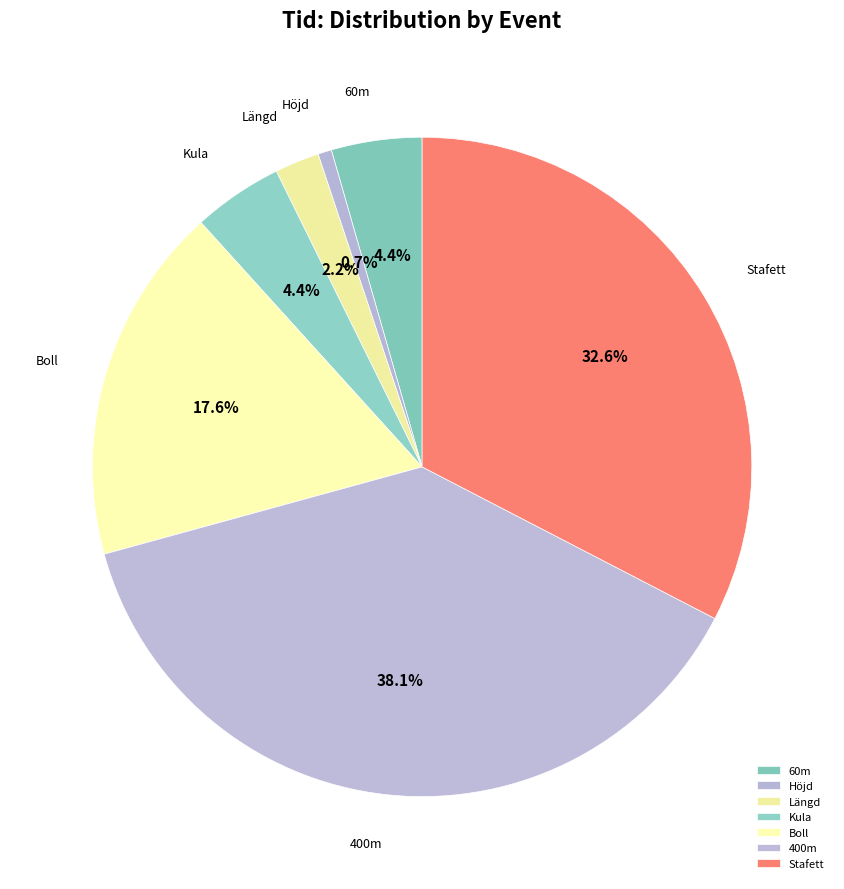

Does any single category account for the majority?

No